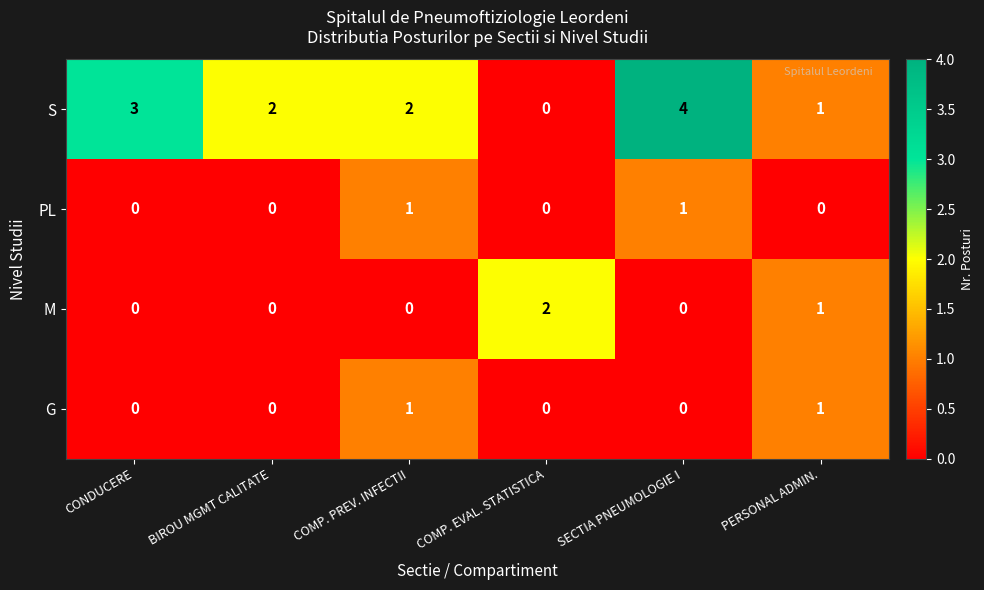

Between COMP. PREV. INFECTII and SECTIA PNEUMOLOGIE I, which series saw the biggest shift?

S